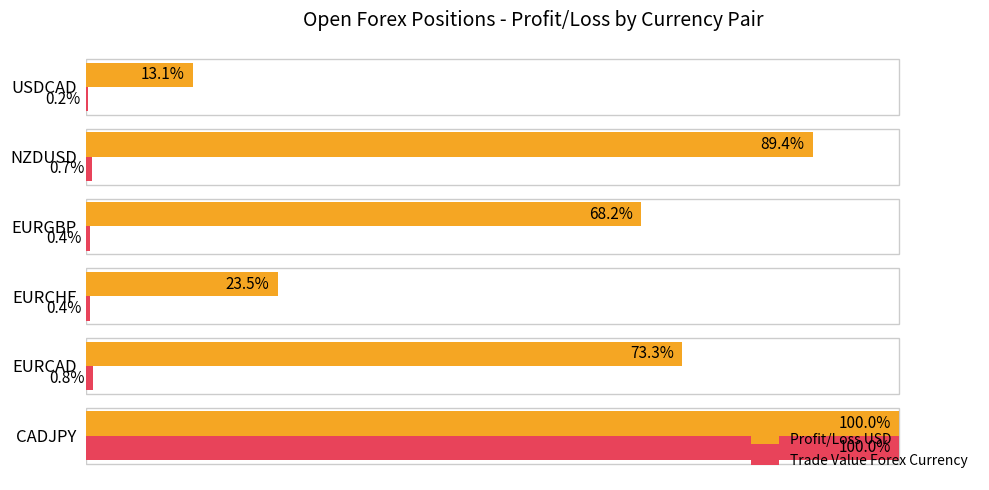

At which category is the sum across all series the highest?

CADJPY